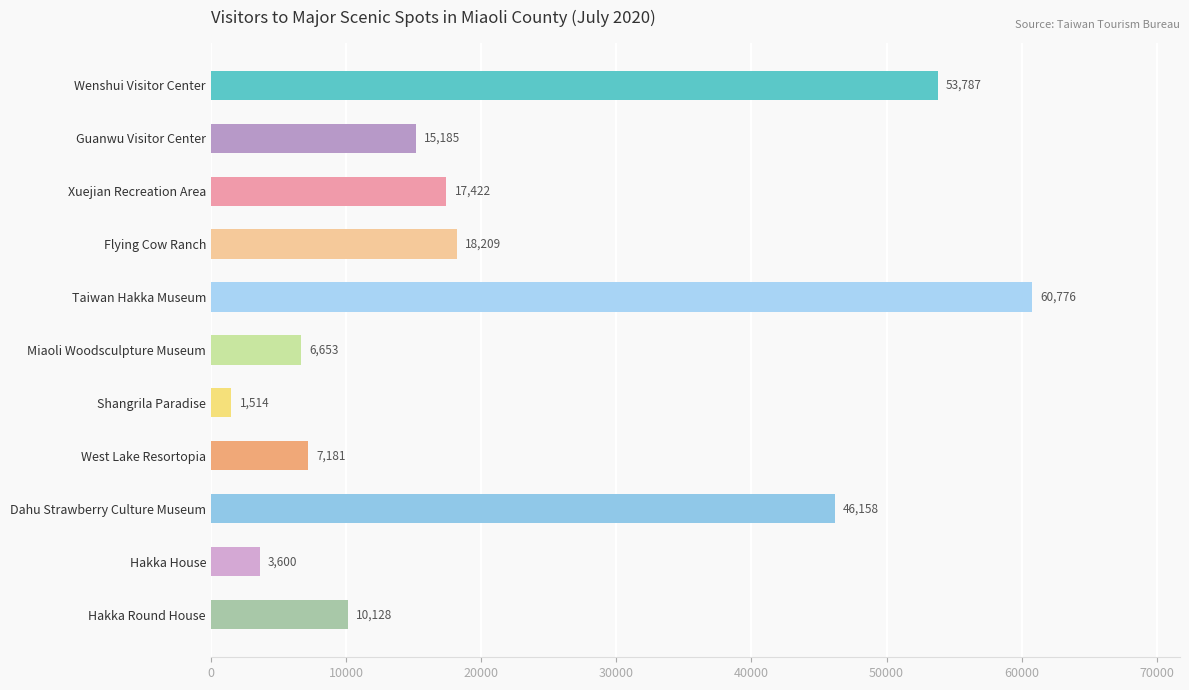

Rank the categories by value from lowest to highest.

Shangrila Paradise, Hakka House, Miaoli Woodsculpture Museum, West Lake Resortopia, Hakka Round House, Guanwu Visitor Center, Xuejian Recreation Area, Flying Cow Ranch, Dahu Strawberry Culture Museum, Wenshui Visitor Center, Taiwan Hakka Museum